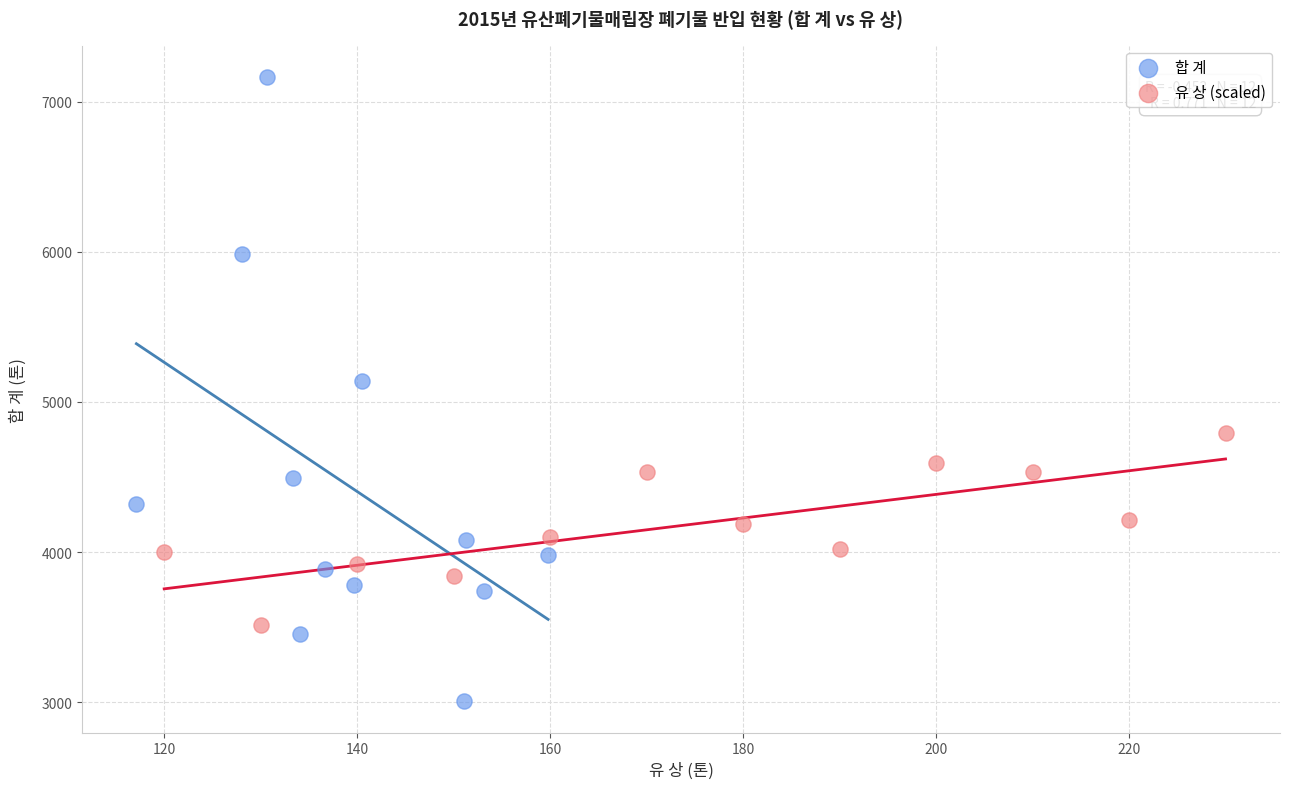

Which series reaches the minimum Y coordinate?

합 계